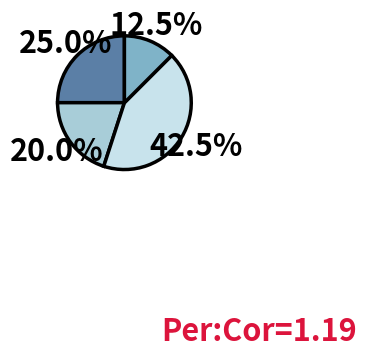

Does any single category account for the majority?

No